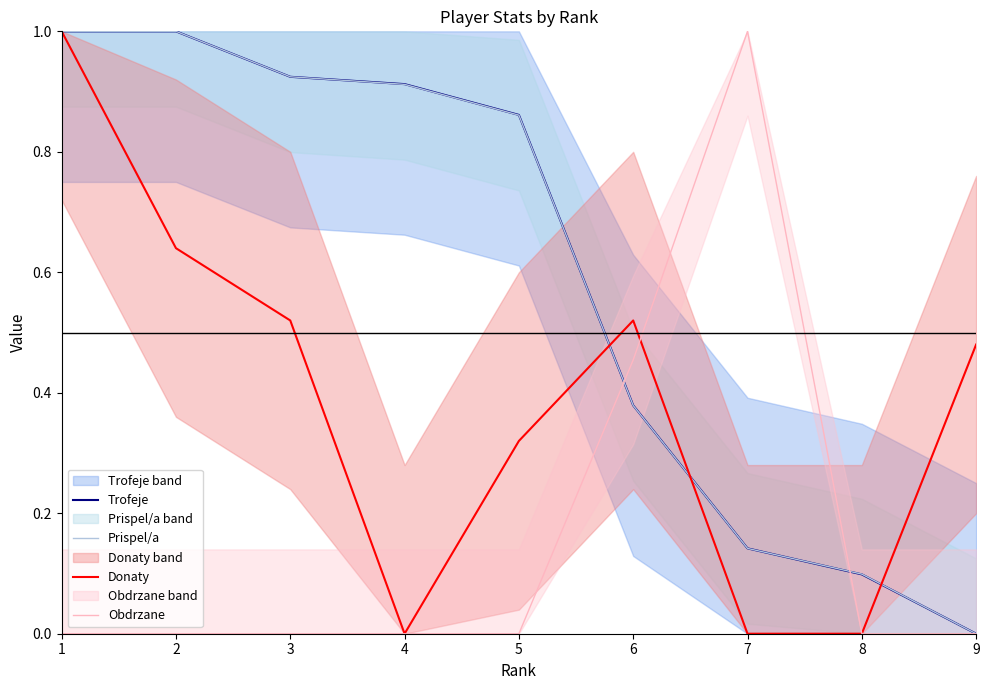

Between 1 and 4, which is larger?

1